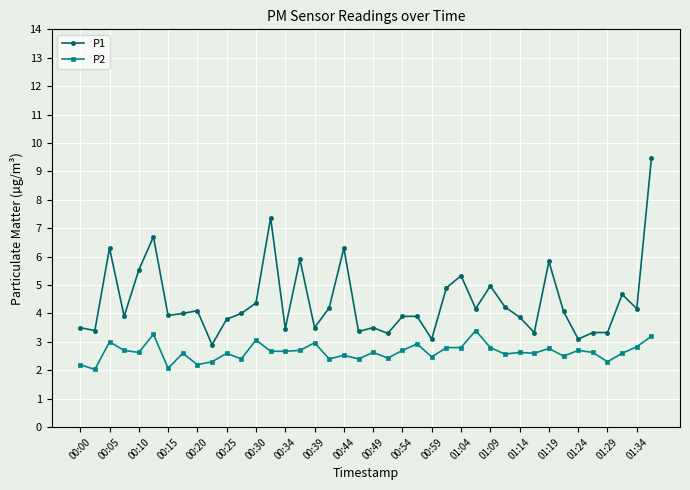

Which series has the largest total across all categories?

P1